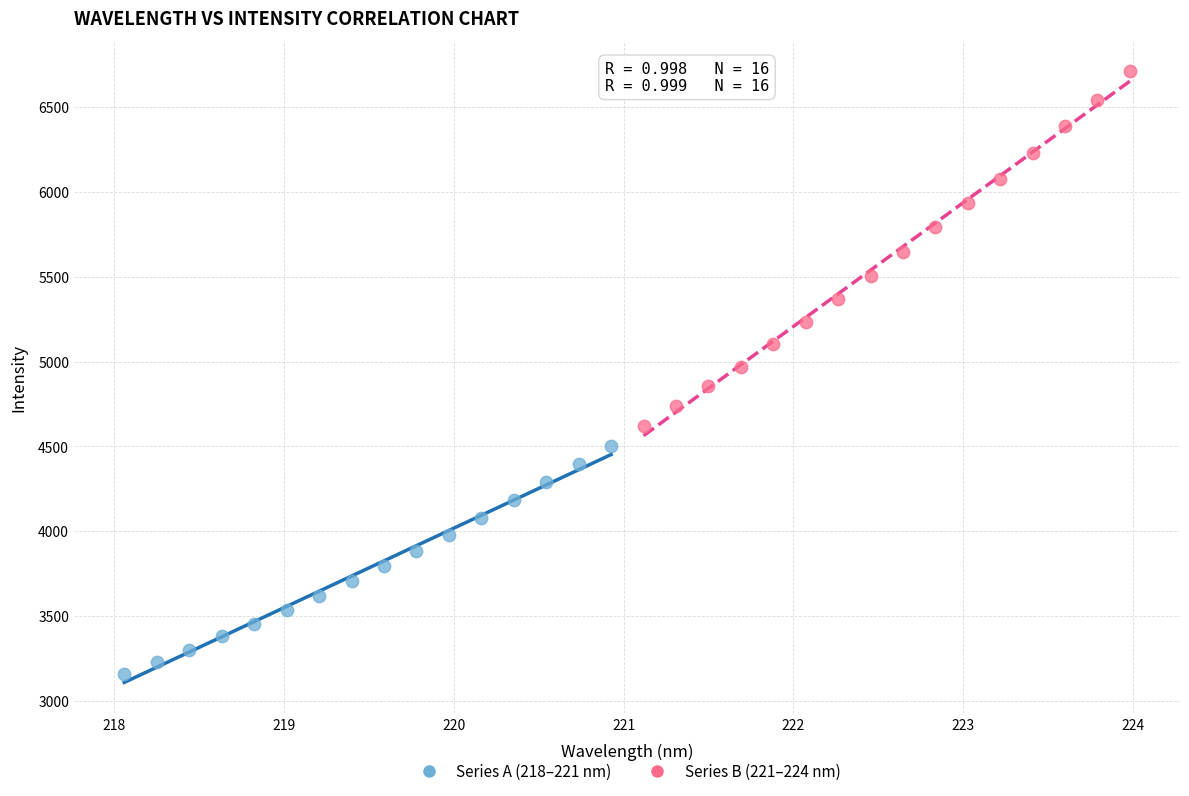

Which series contains the lowest Y value?

Series A (218–221 nm)